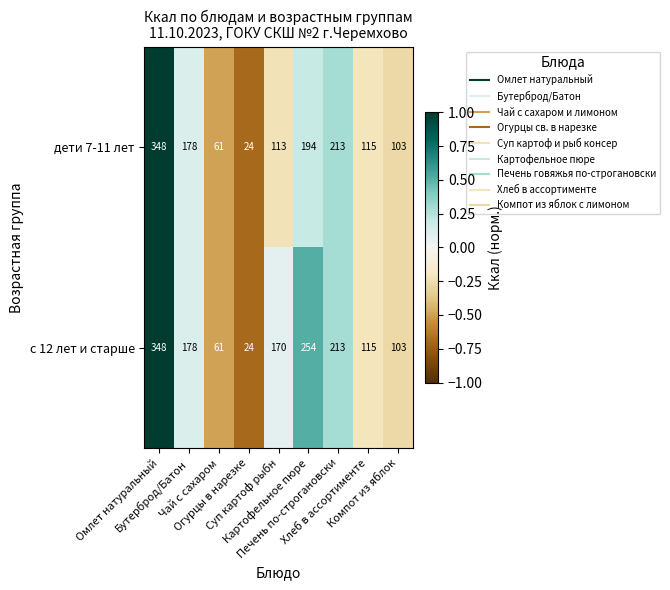

What is the greatest value displayed?

348